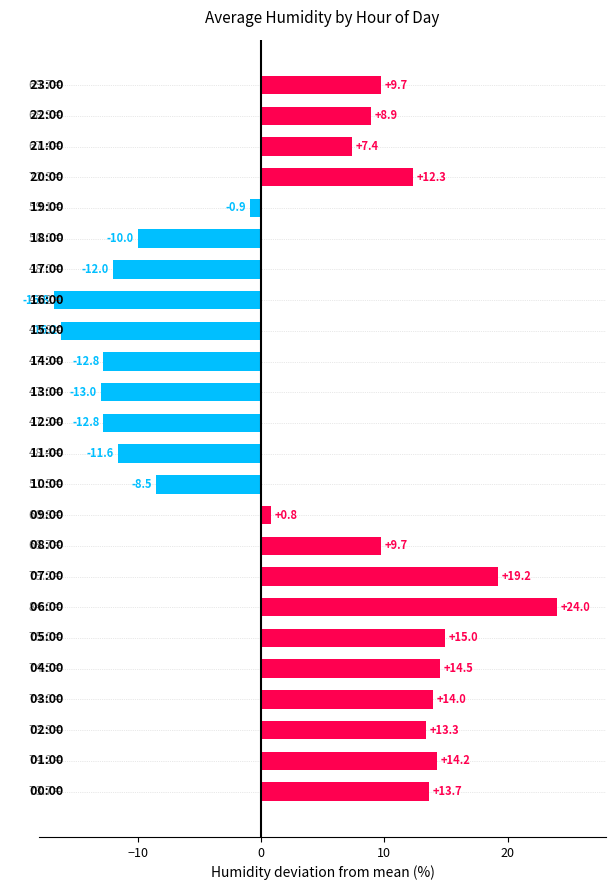

Between 04:00 and 10:00, which is larger?

04:00